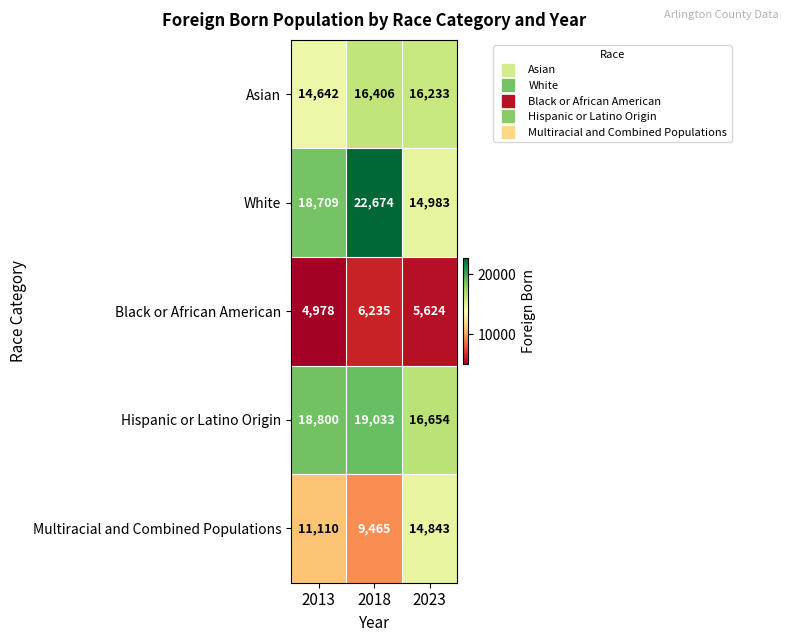

What is the minimum value for Black or African American?

4978